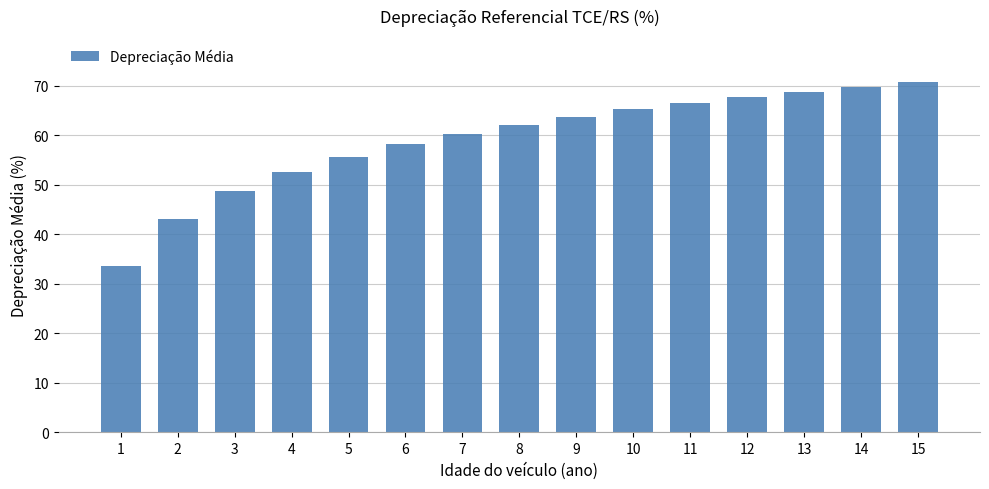

Reading left to right, transcribe all the data shown in this chart.

33.6	43.1	48.7	52.6	55.7	58.2	60.3	62.1	63.7	65.2	66.5	67.7	68.8	69.8	70.7